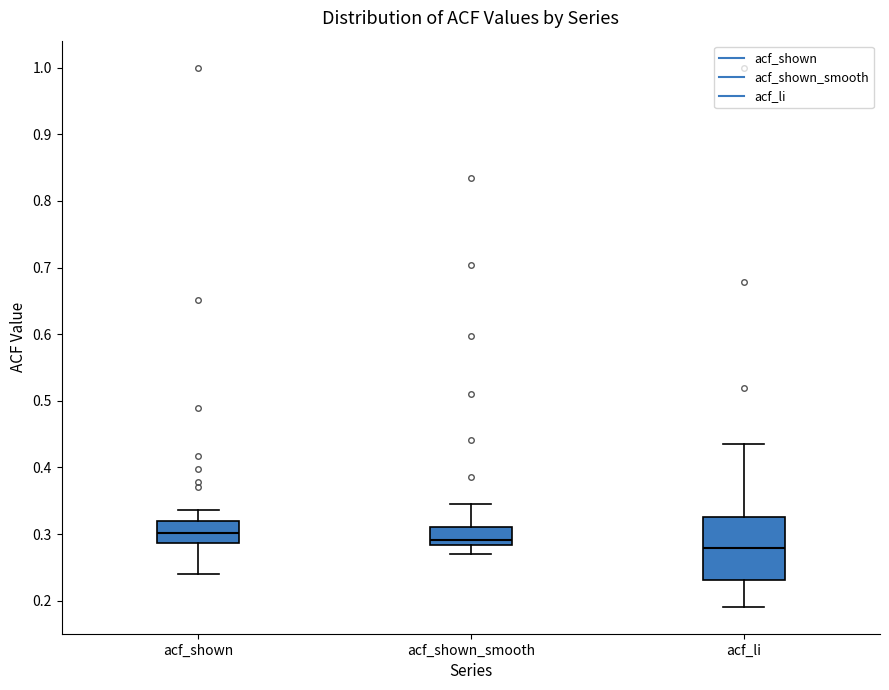

Comparing the boxes themselves (not the whiskers), which one is the tallest?

acf_li